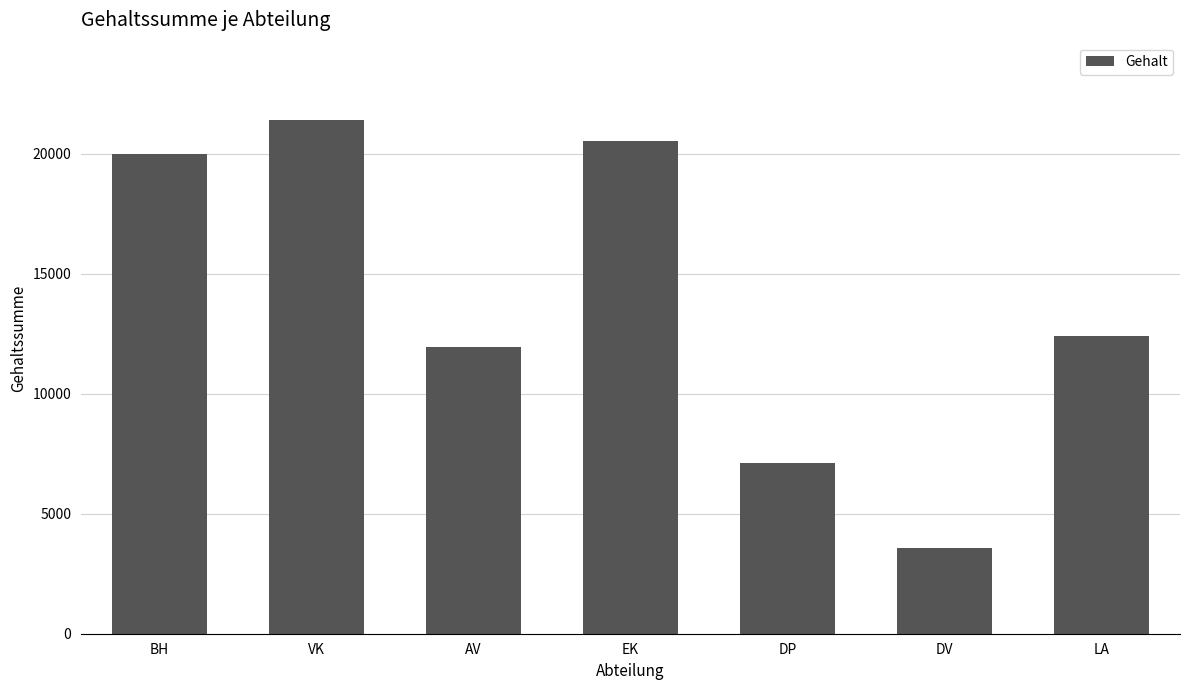

What is the greatest value displayed?

21407.1